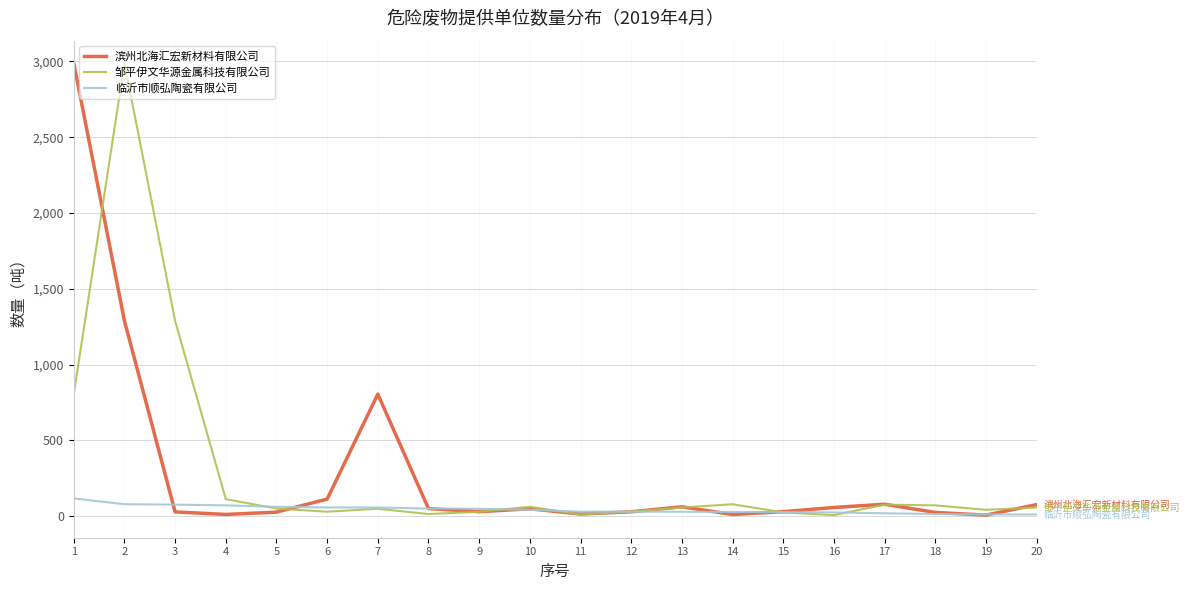

What is the maximum value shown in the chart?

2987.9